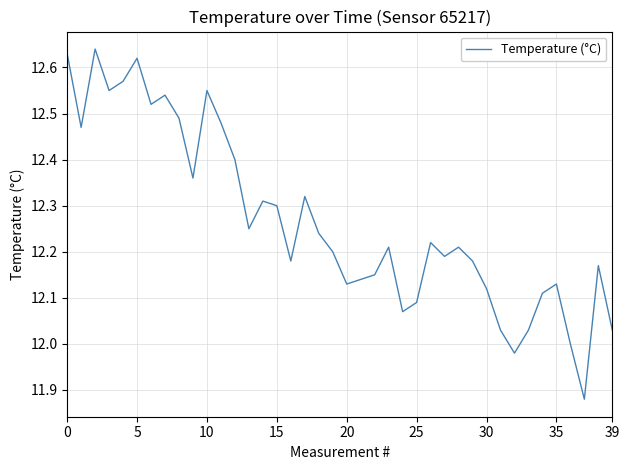

What is the difference between the maximum and minimum values?

0.8